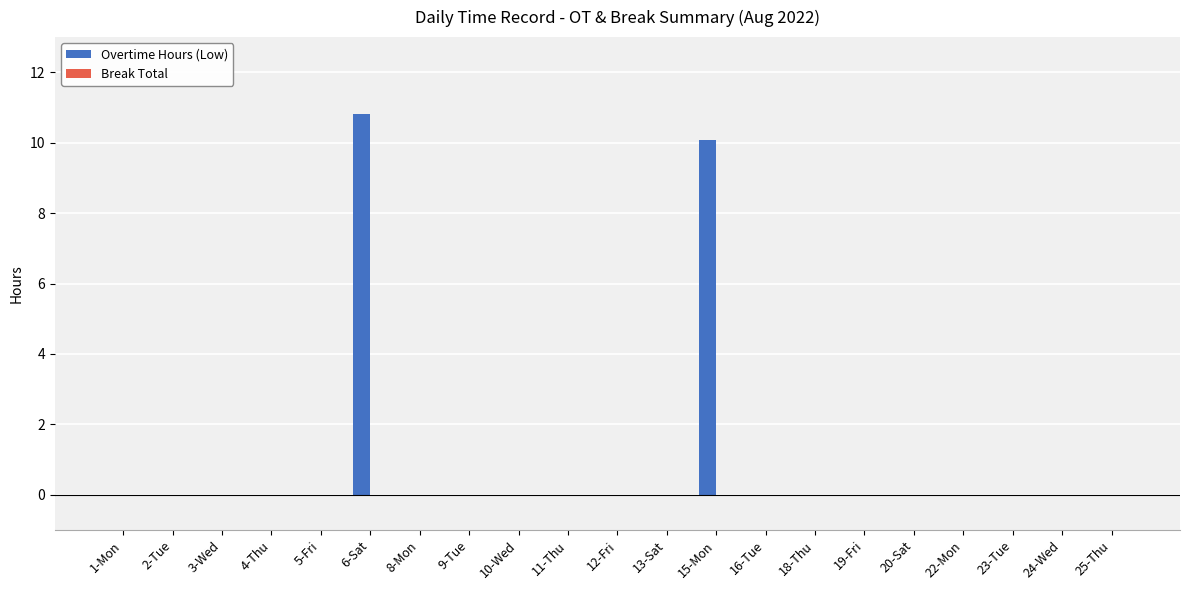

Which category has the highest value across all series?

6-Sat